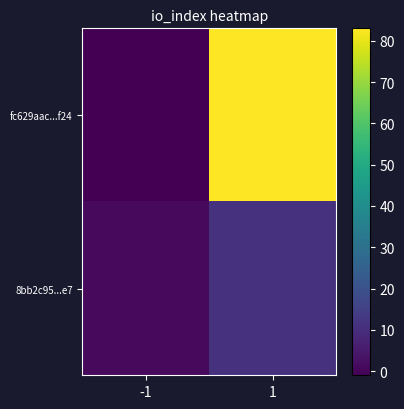

List the series in order of their overall mean, highest first.

fc629aac...f24, 8bb2c95...e7